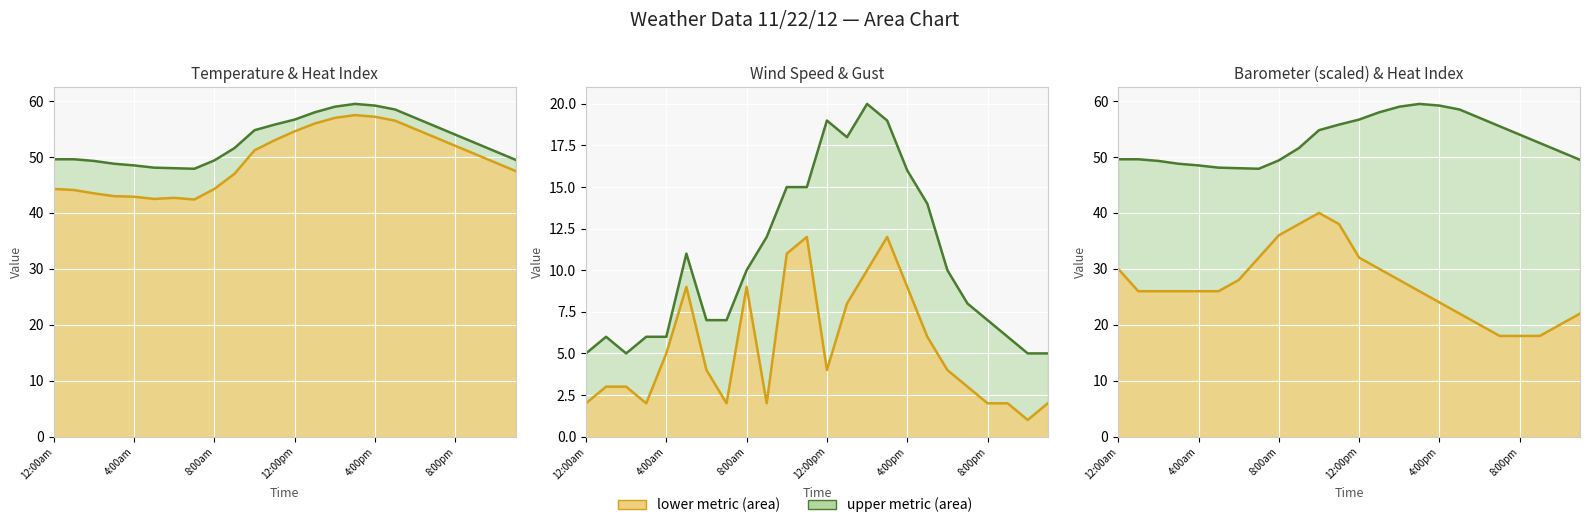

What is the difference between the maximum and second lowest values in the Wind Gust (mph) line series?

15.0